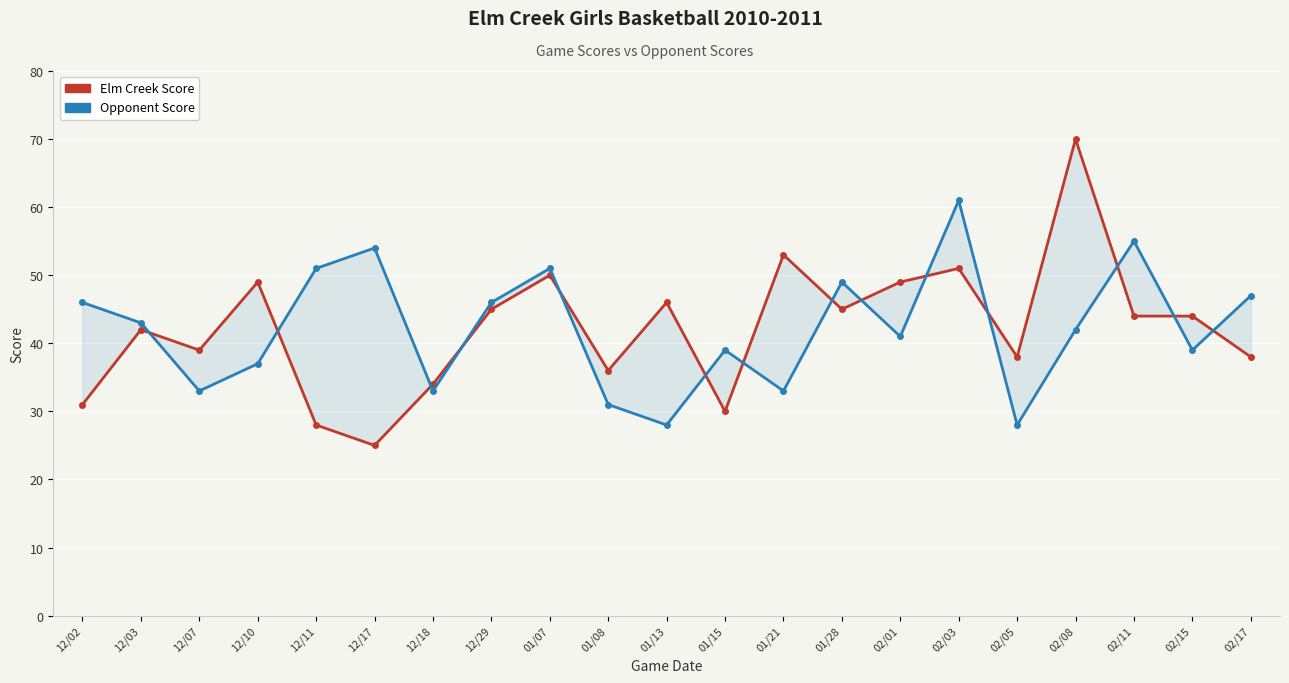

How many distinct data groups are displayed?

2